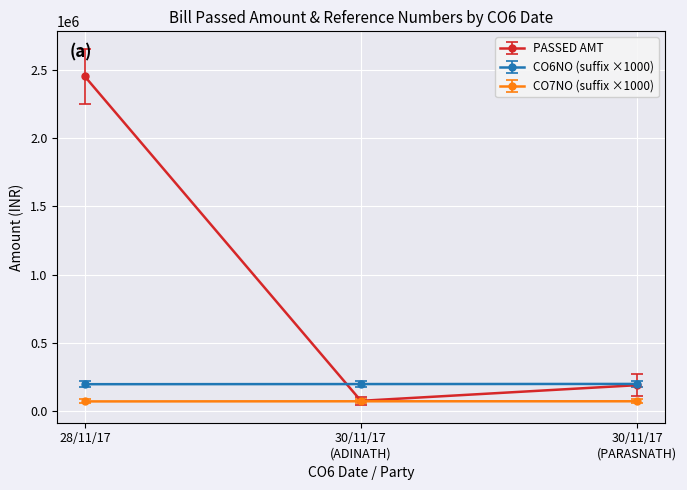

Does the chart display data point markers on the line(s)?

Yes